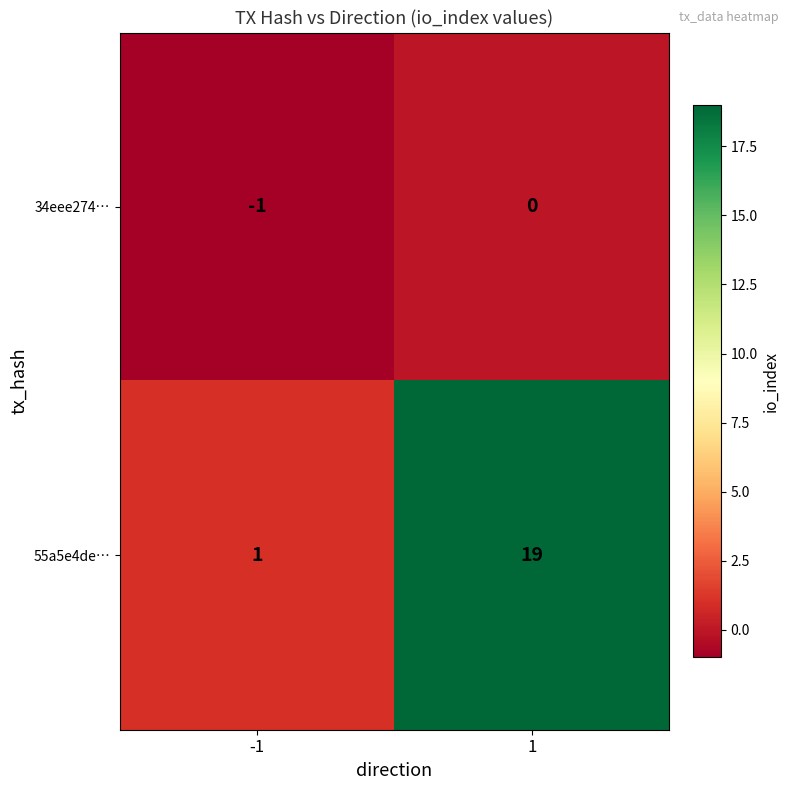

At how many categories does at least one series exceed 0?

2